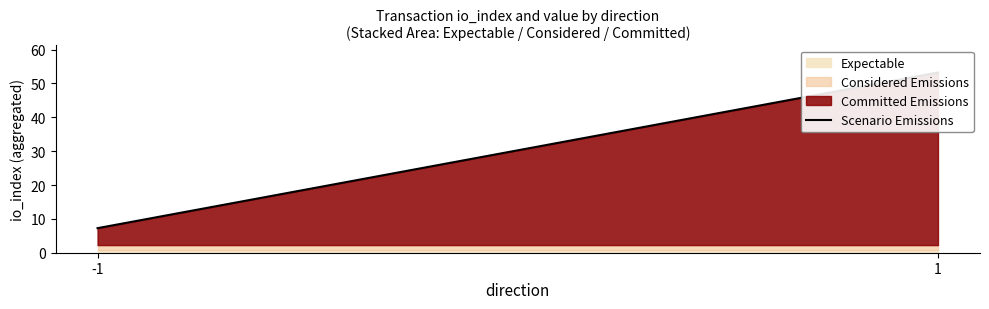

What is the value of the 1st point from the left?

7.3